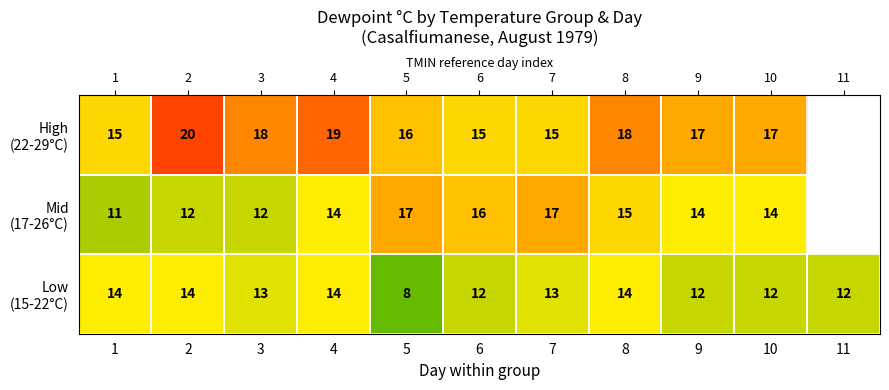

What is the sum of the Low (15-22°C) values at 6 and 1?

26.0